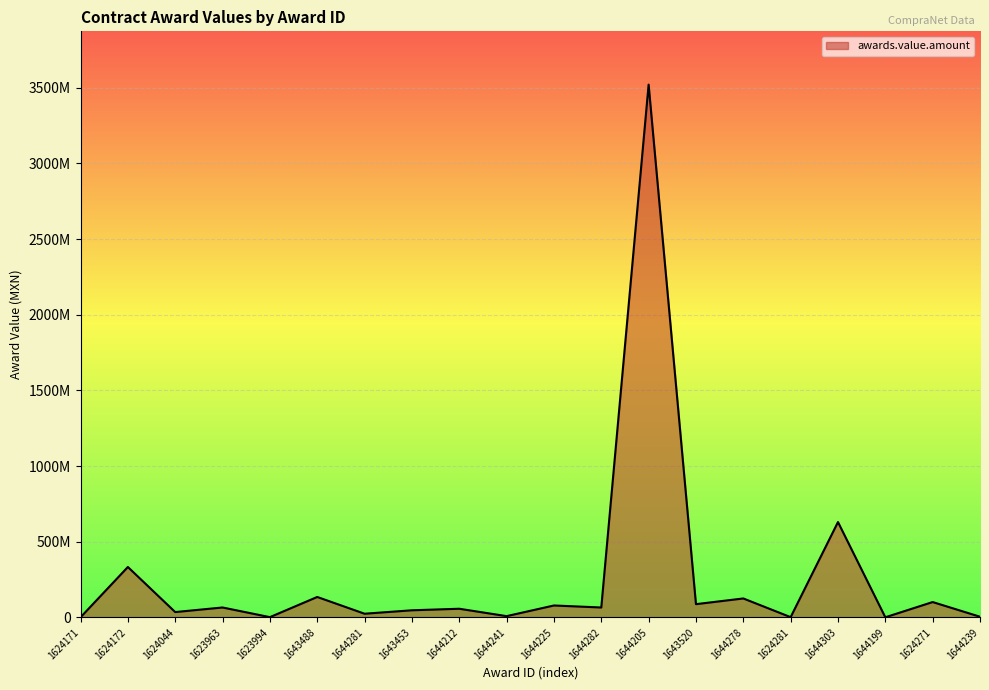

At which label is the value closest to 1760527033?

1644303